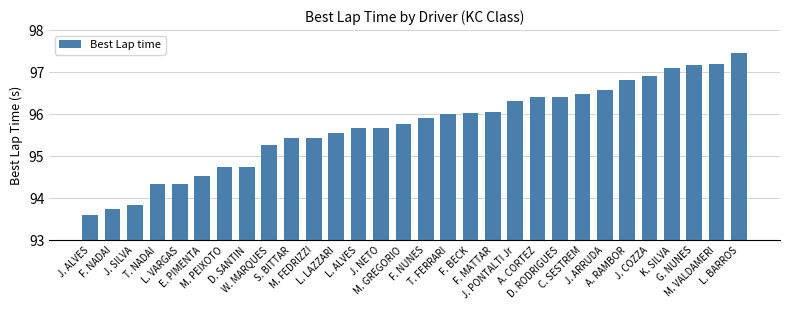

What is the approximate value at J. COZZA?

96.9